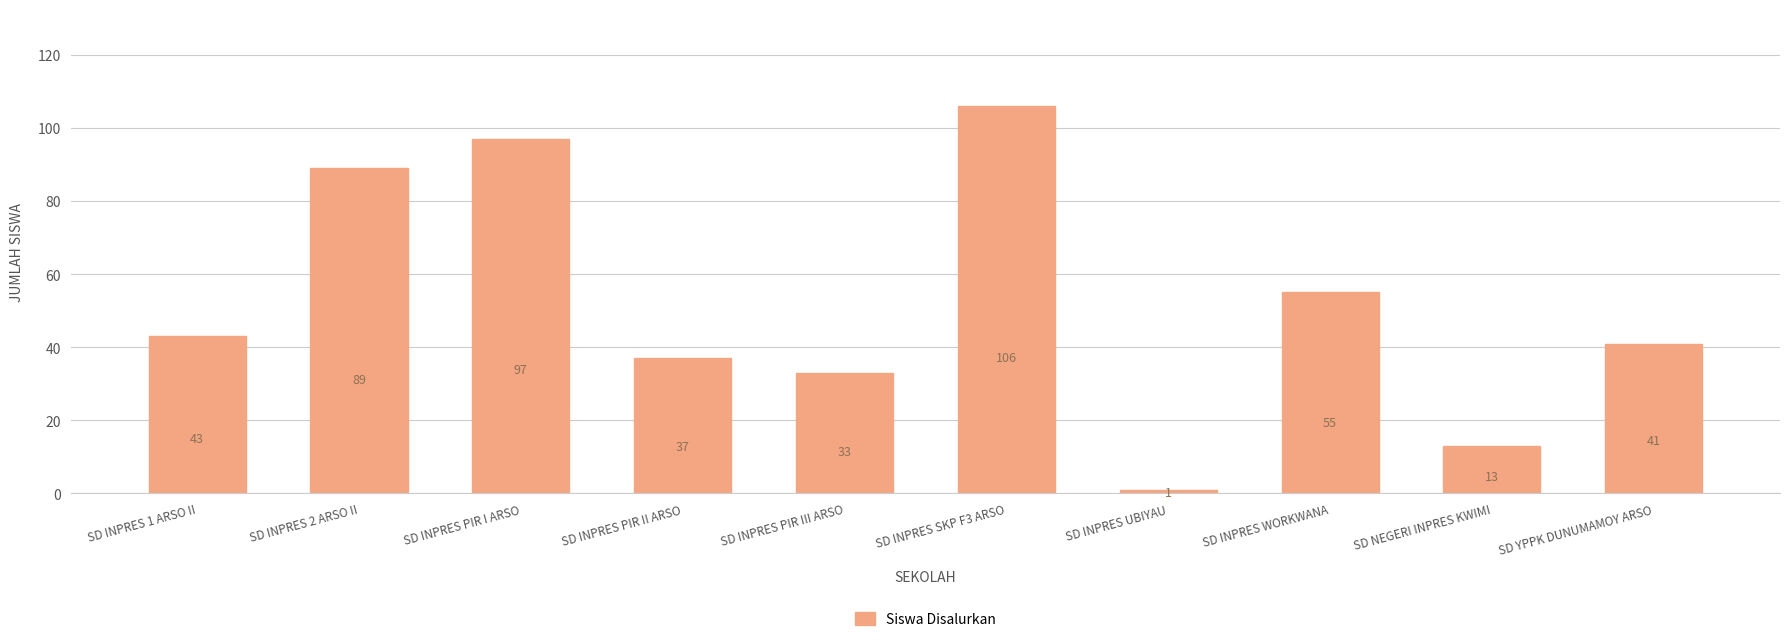

Rank the categories by value from lowest to highest.

SD INPRES UBIYAU, SD NEGERI INPRES KWIMI, SD INPRES PIR III ARSO, SD INPRES PIR II ARSO, SD YPPK DUNUMAMOY ARSO, SD INPRES 1 ARSO II, SD INPRES WORKWANA, SD INPRES 2 ARSO II, SD INPRES PIR I ARSO, SD INPRES SKP F3 ARSO